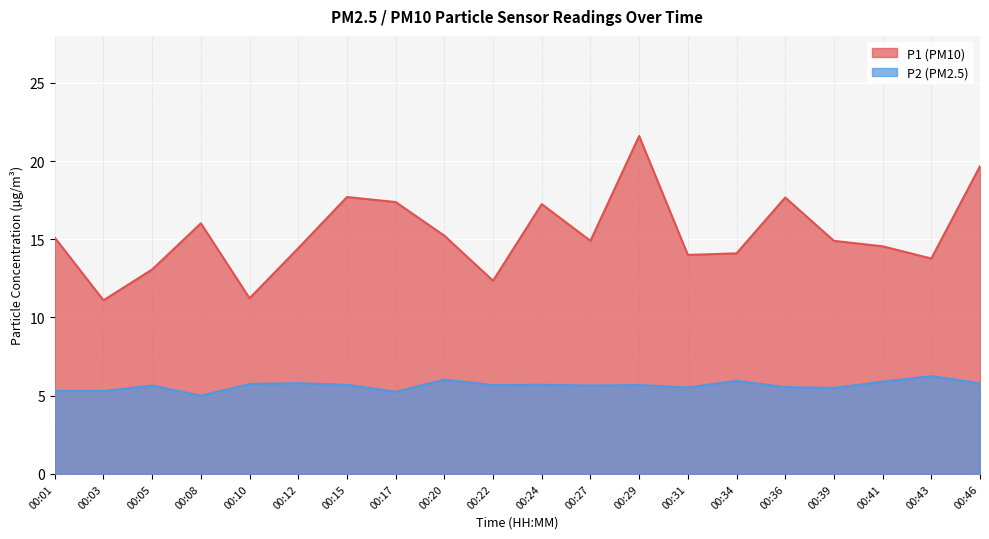

At which category does the chart reach its peak across all series?

00:29